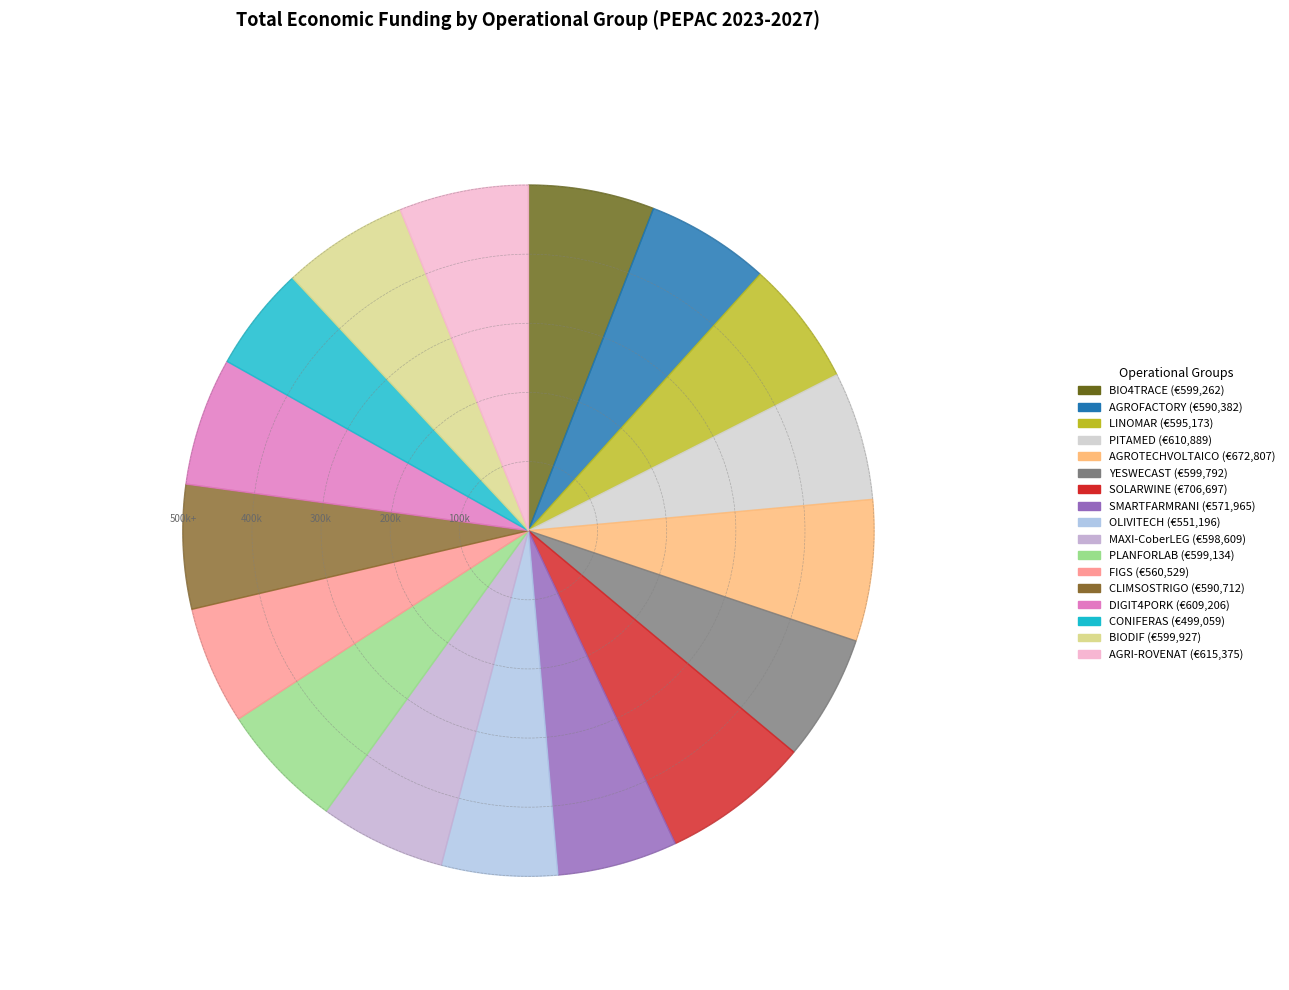

Which has a higher value, OLIVITECH or SMARTFARMRANI?

SMARTFARMRANI